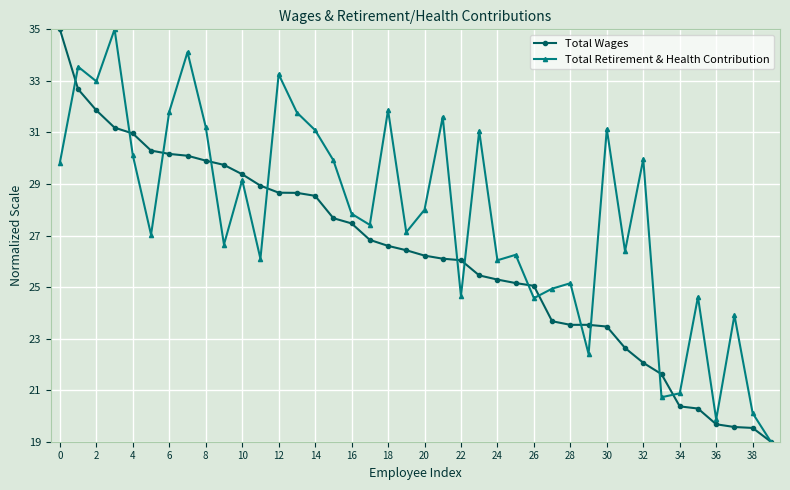

What is the greatest value displayed?

35.0